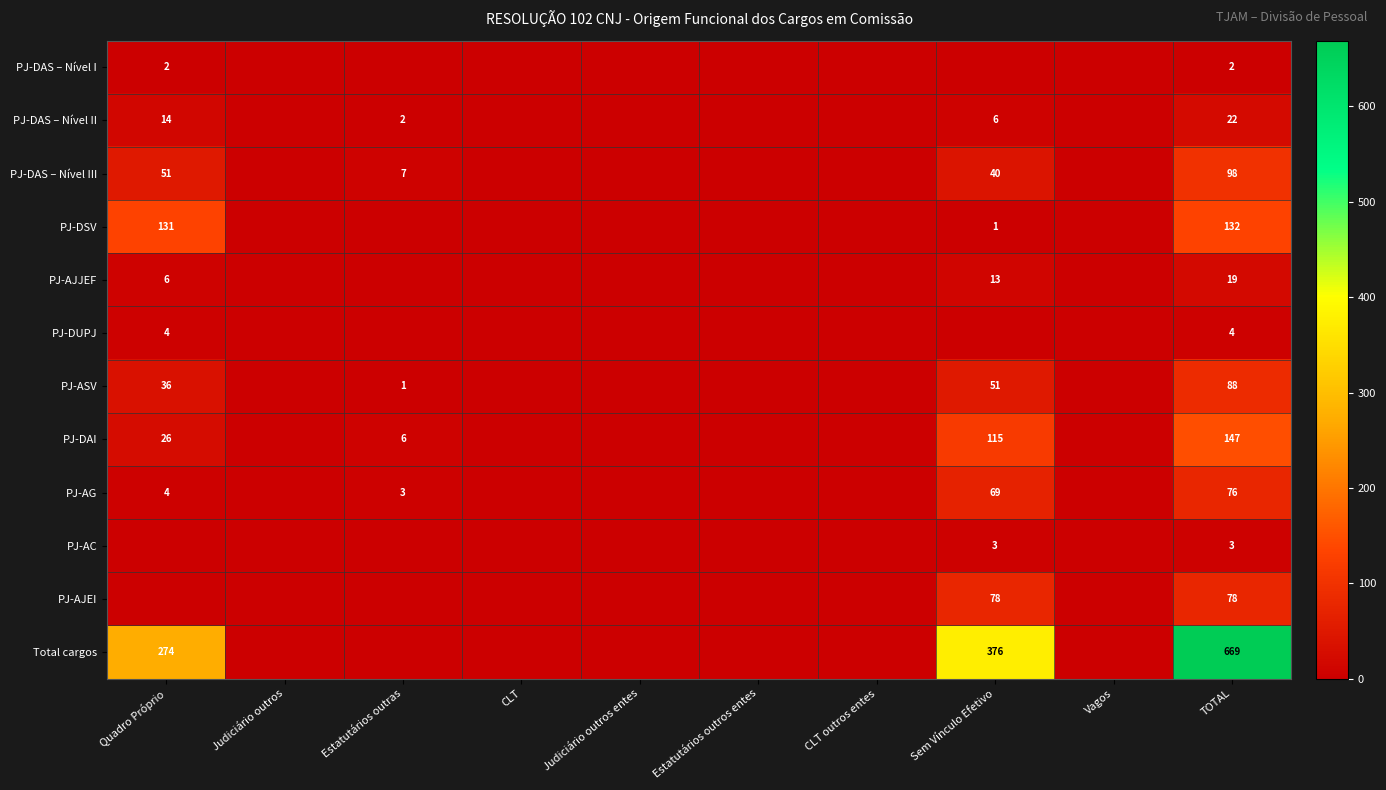

True or false: PJ-DSV has a value of 1 at Sem Vínculo Efetivo.

True